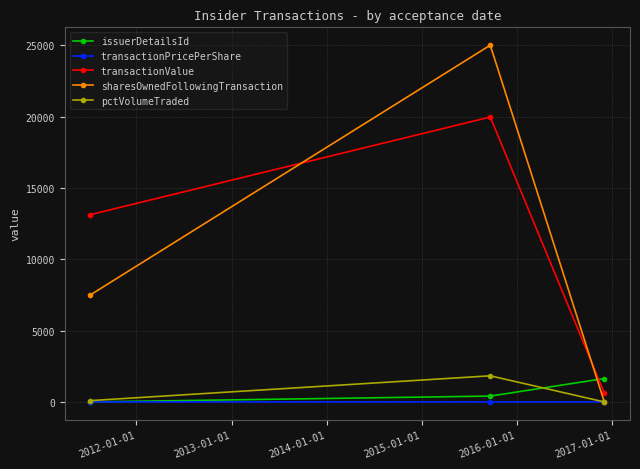

How many data points in sharesOwnedFollowingTransaction are less than 7500?

1